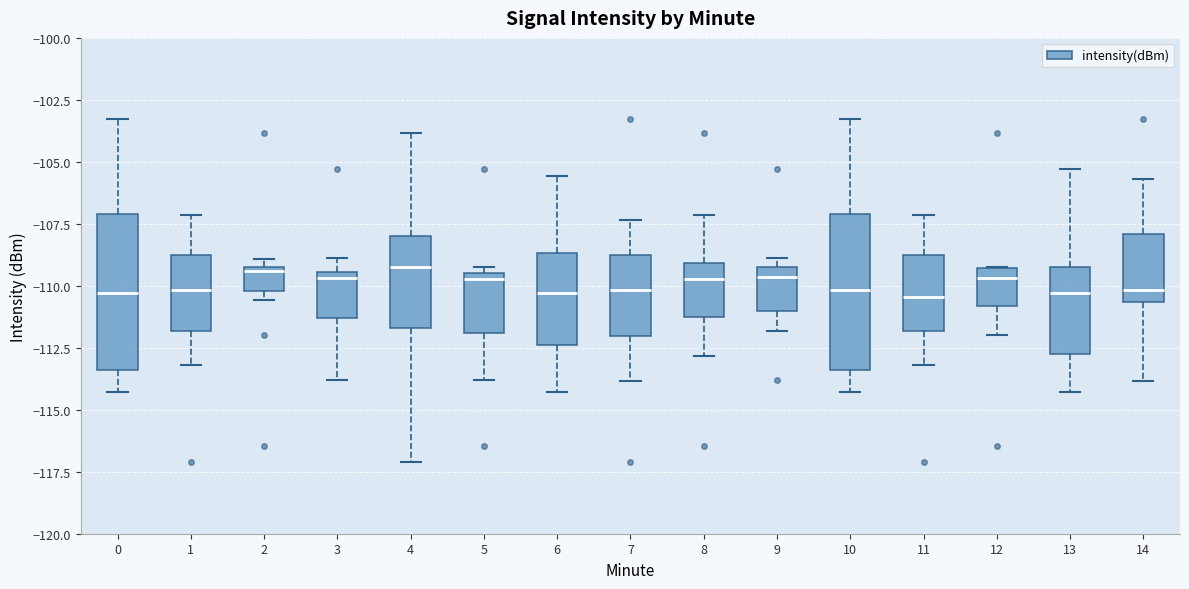

Reading left to right, transcribe this box plot: for each box, give where its median line is, the range the box spans, and where its two whiskers end, as read against the y-axis. The values are not printed on the chart, so give them approximately, as read against the axis.

0: median -110.5, box -113.5 to -107.0, whiskers -114.5 to -103.5
1: median -110.0, box -112.0 to -108.5, whiskers -113.0 to -107.0
2: median -109.5, box -110.0 to -109.0, whiskers -110.5 to -109.0 (just above the box's upper edge)
3: median -109.5 (just below the box's upper edge), box -111.5 to -109.5, whiskers -114.0 to -109.0
4: median -109.5, box -111.5 to -108.0, whiskers -117.0 to -104.0
5: median -109.5 (just below the box's upper edge), box -112.0 to -109.5, whiskers -114.0 to -109.0
6: median -110.5, box -112.5 to -108.5, whiskers -114.5 to -105.5
7: median -110.0, box -112.0 to -108.5, whiskers -114.0 to -107.5
8: median -109.5, box -111.5 to -109.0, whiskers -113.0 to -107.0
9: median -109.5 (just below the box's upper edge), box -111.0 to -109.5, whiskers -112.0 to -109.0
10: median -110.0, box -113.5 to -107.0, whiskers -114.5 to -103.5
11: median -110.5, box -112.0 to -109.0, whiskers -113.0 to -107.0
12: median -109.5 (just below the box's upper edge), box -111.0 to -109.5, whiskers -112.0 to -109.0
13: median -110.5, box -112.5 to -109.0, whiskers -114.5 to -105.5
14: median -110.0, box -110.5 to -108.0, whiskers -114.0 to -105.5